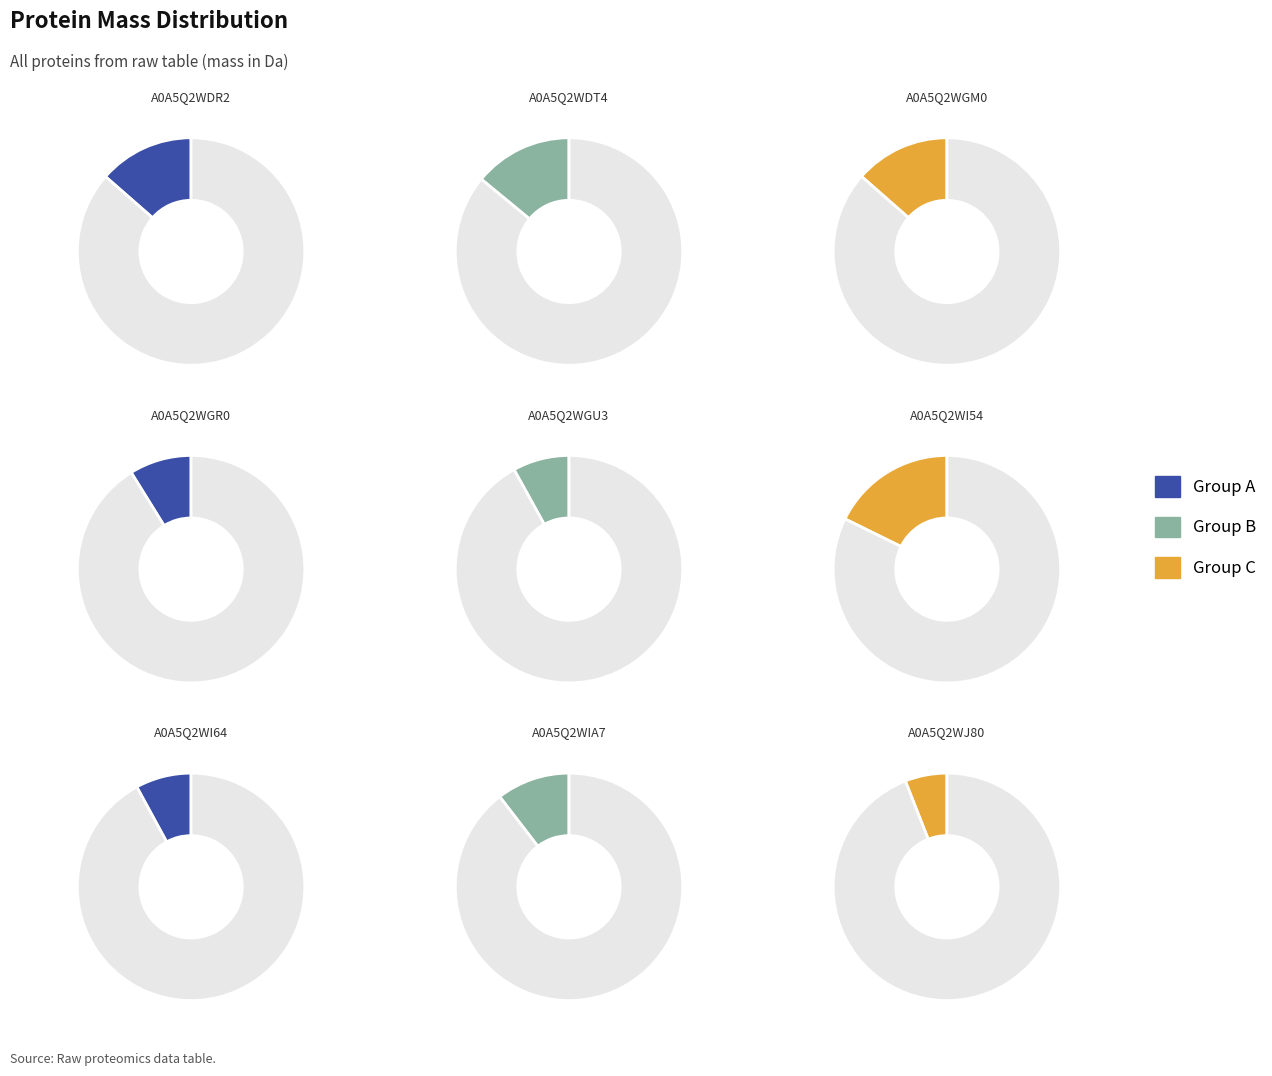

What is the largest slice in the pie chart?

A0A5Q2WI54